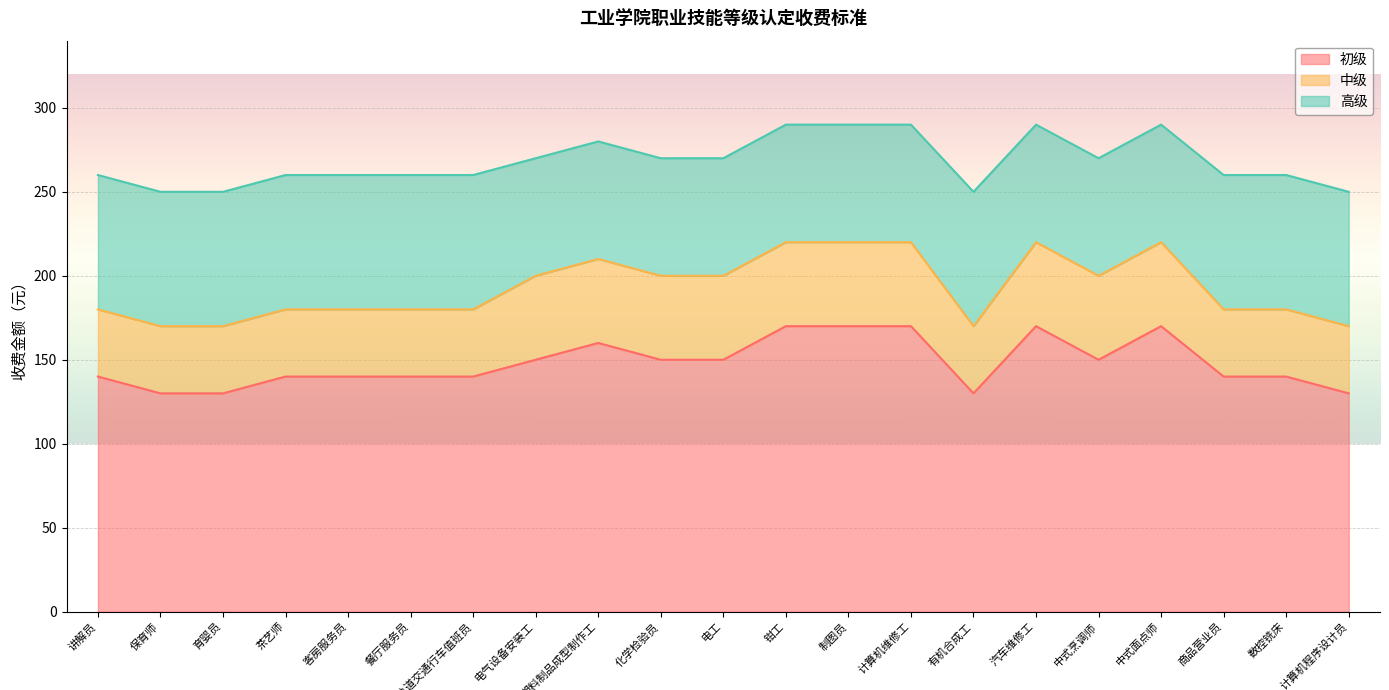

Rank the series by their maximum value, from highest to lowest.

高级, 中级, 初级